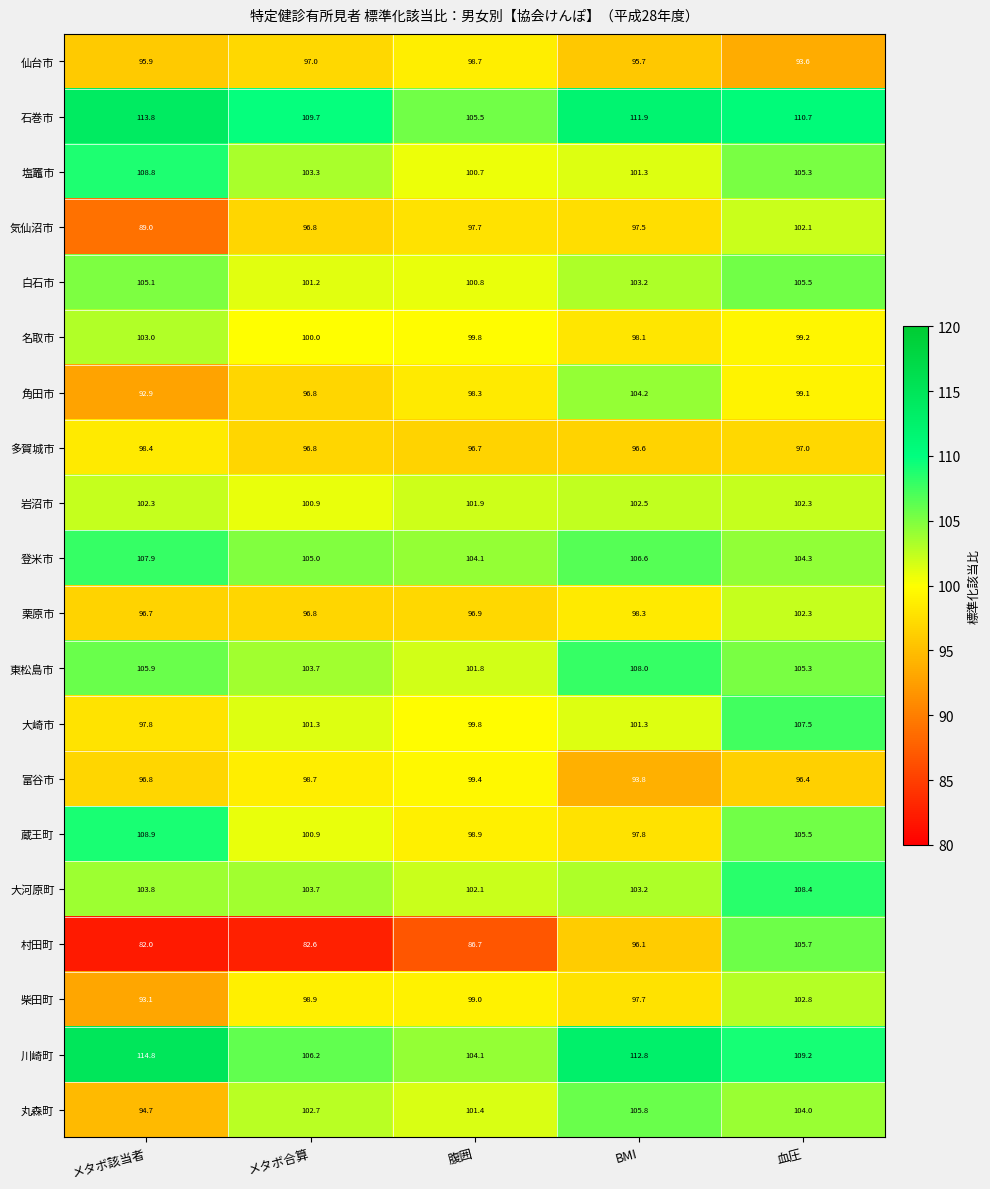

At which category does the chart reach its minimum across all series?

メタボ該当者